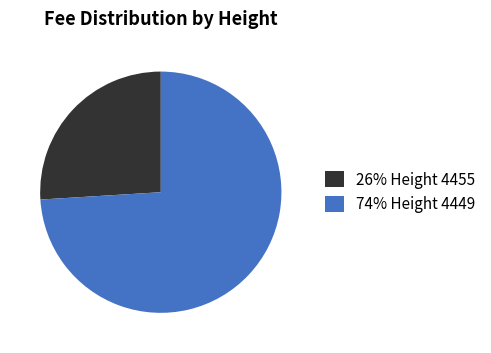

Is there a majority slice in this chart?

Yes